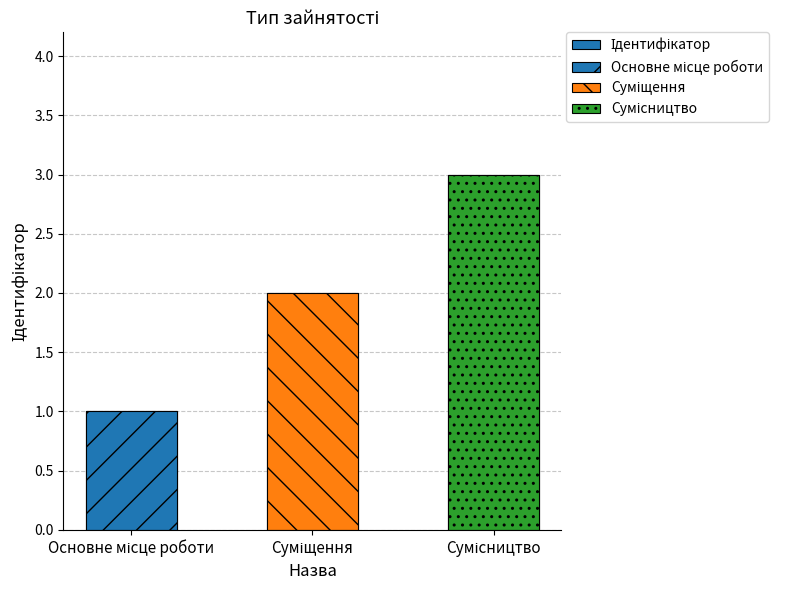

List the labels in order of value, smallest first.

Основне місце роботи, Суміщення, Сумісництво